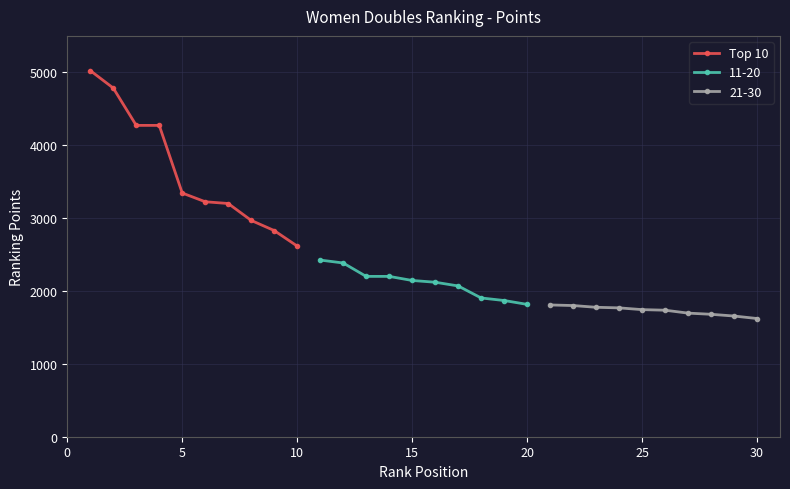

True or false: Top 10 has more than 1 points higher than both neighbors.

False